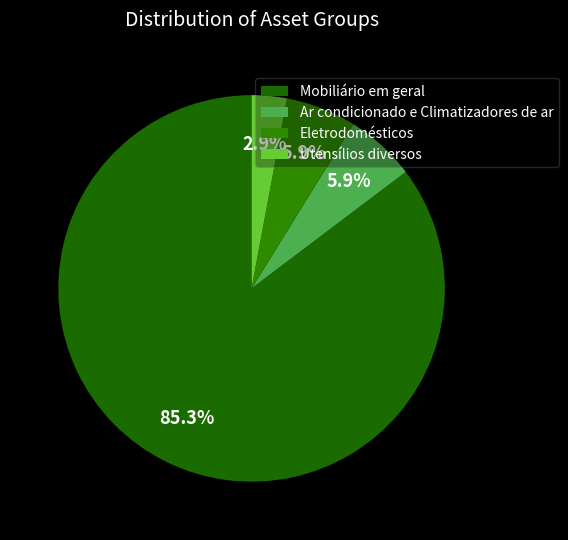

Which category has the smallest portion of the pie?

Utensílios diversos